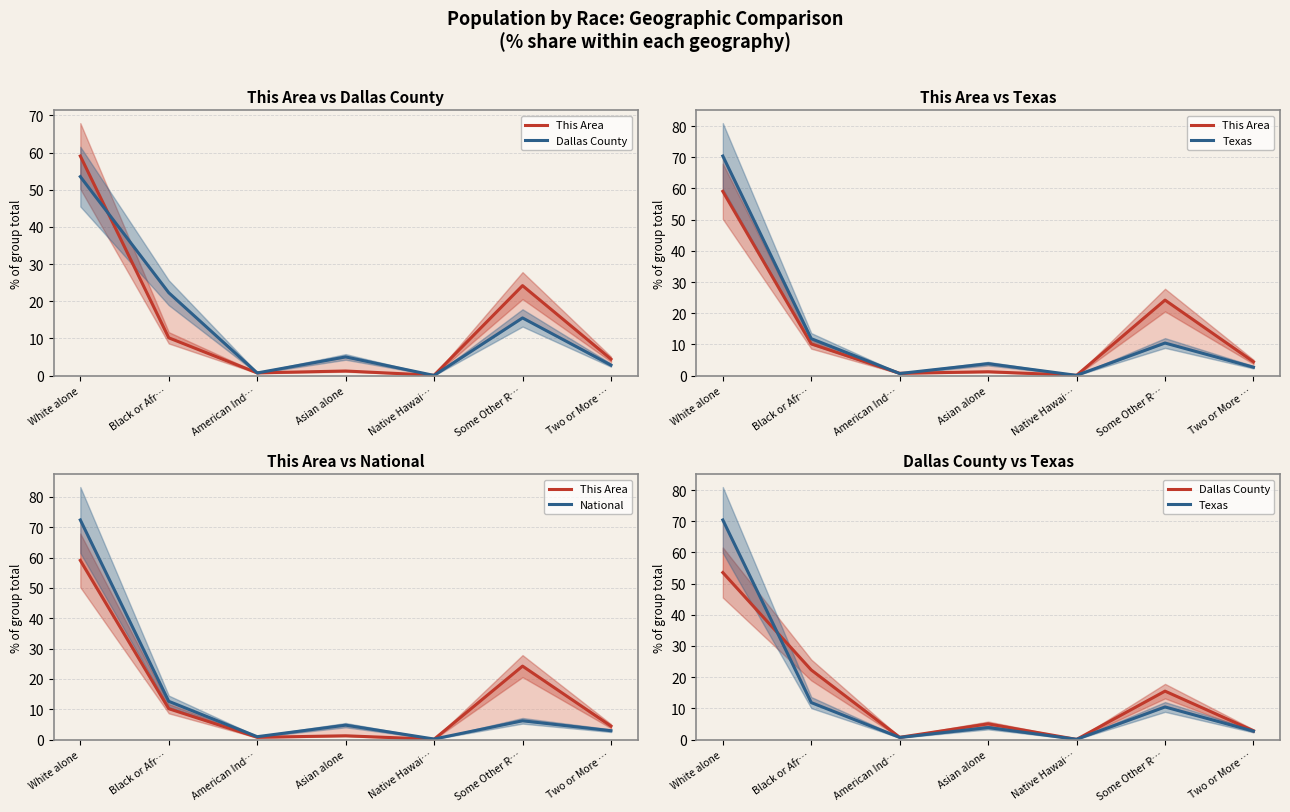

What is the total value across all series at Some Other R…?

56.4